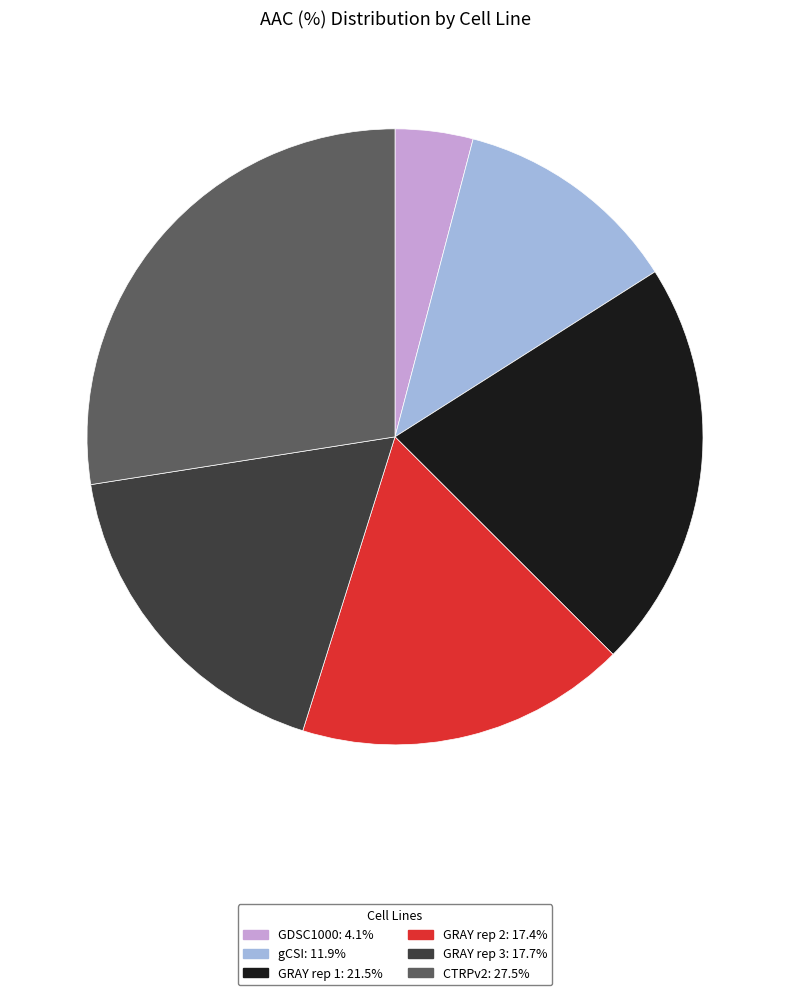

Is the sum of GRAY rep 2 and CTRPv2 greater than half?

No